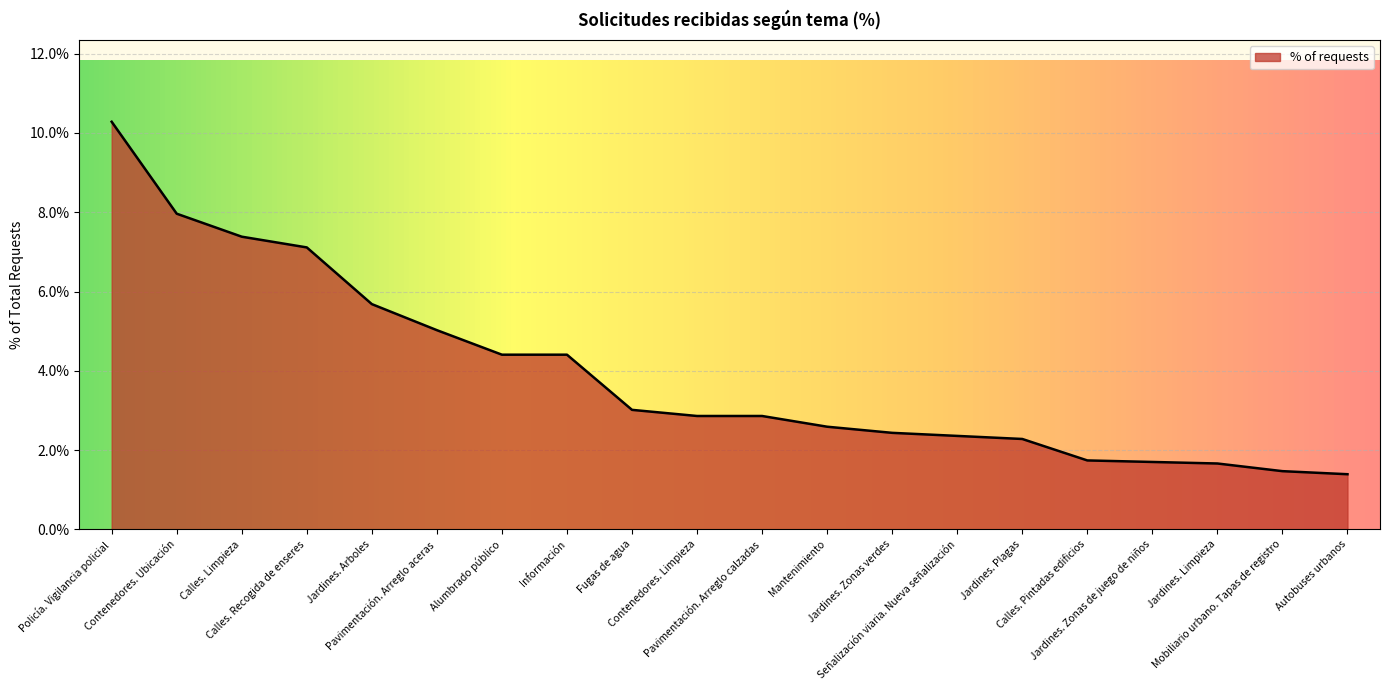

The chart shows a value of 1.8 at Jardines. Arboles. True or false?

False